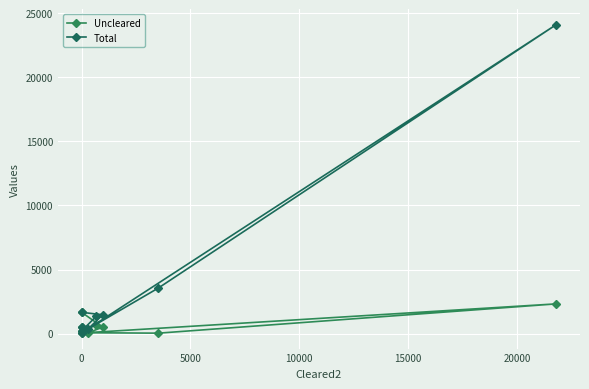

At how many categories does at least one series exceed 5334?

1